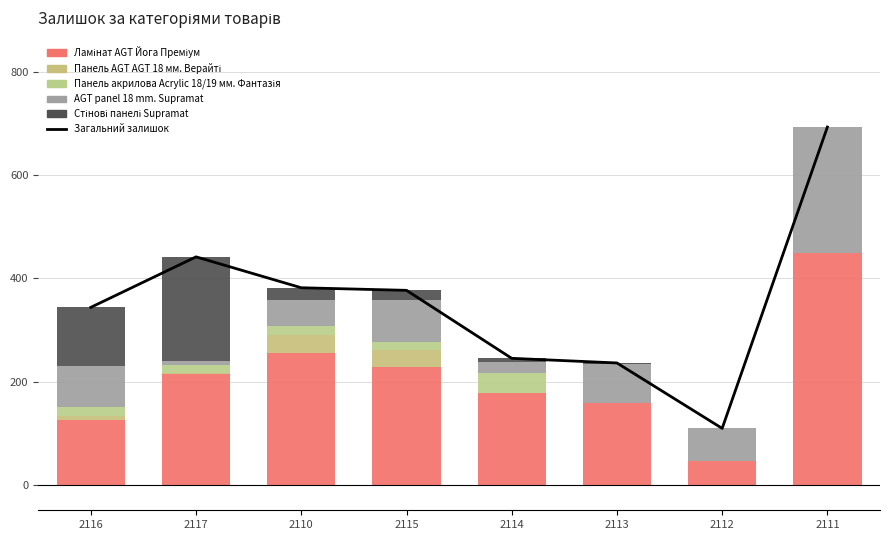

What is the difference between the AGT panel 18 mm. Supramat values at 2116 and 2110?

31